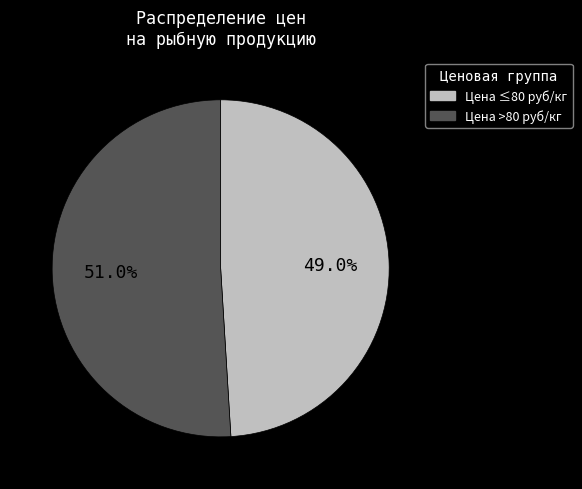

Does any single category account for the majority?

Yes